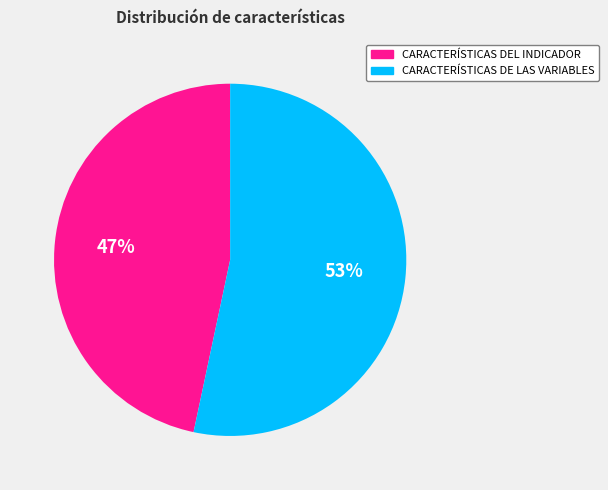

Between CARACTERÍSTICAS DEL INDICADOR and CARACTERÍSTICAS DE LAS VARIABLES, which is larger?

CARACTERÍSTICAS DE LAS VARIABLES